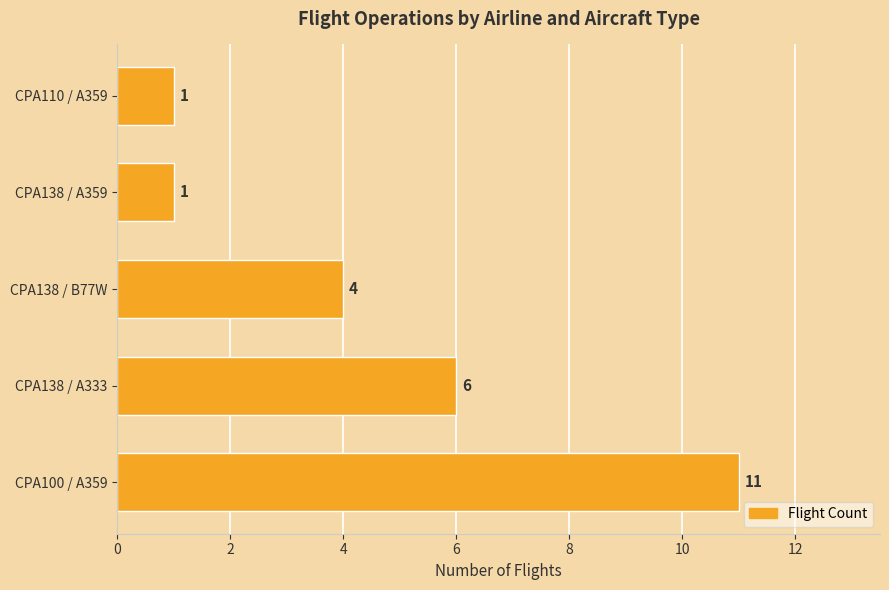

Is it true that the value at CPA138 / A359 is 0?

False